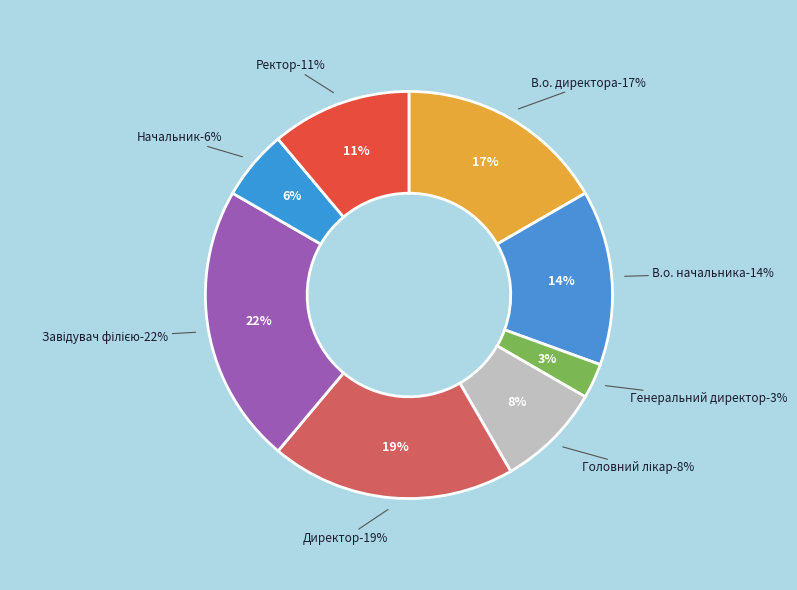

True or false: Генеральний директор accounts for 9% of the total.

False